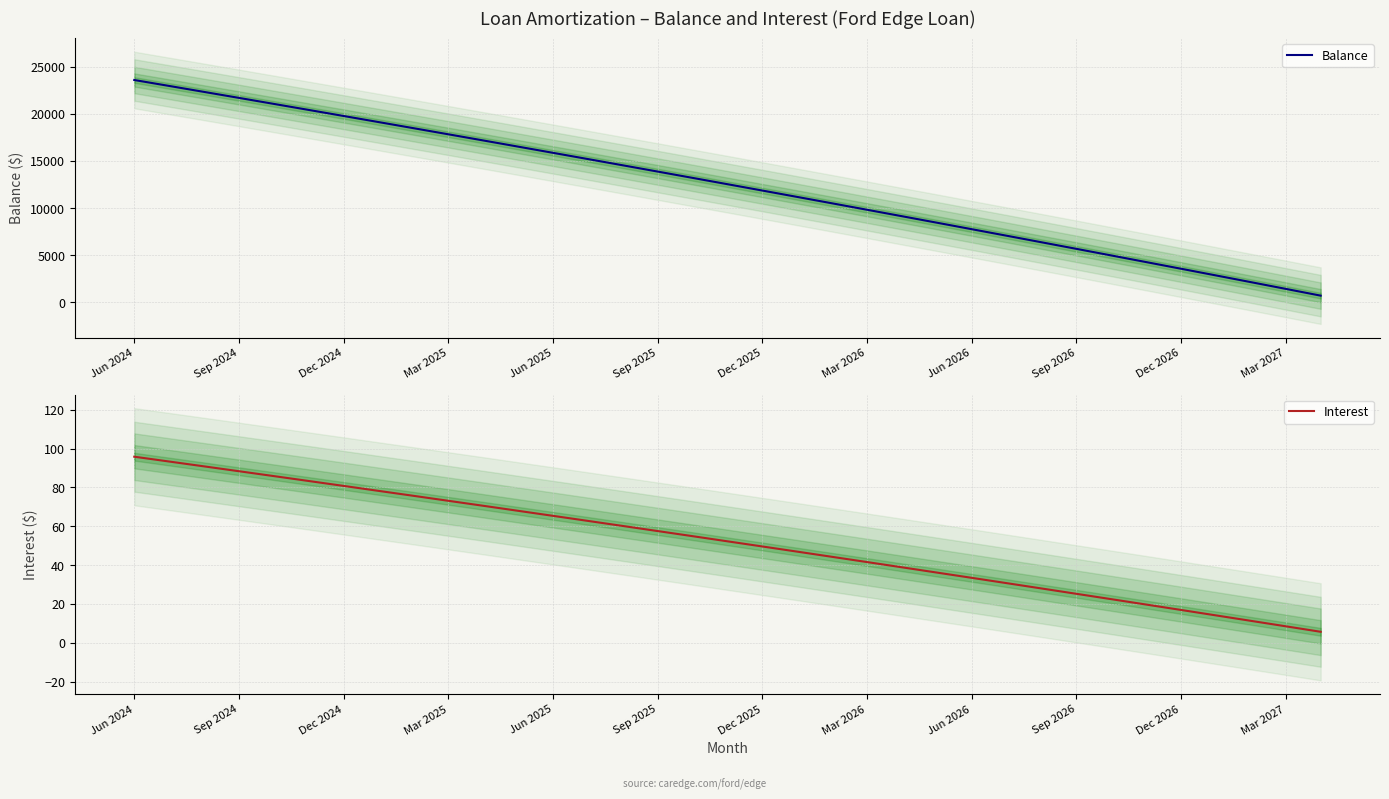

At which category is the sum across all series the highest?

Jun 2024